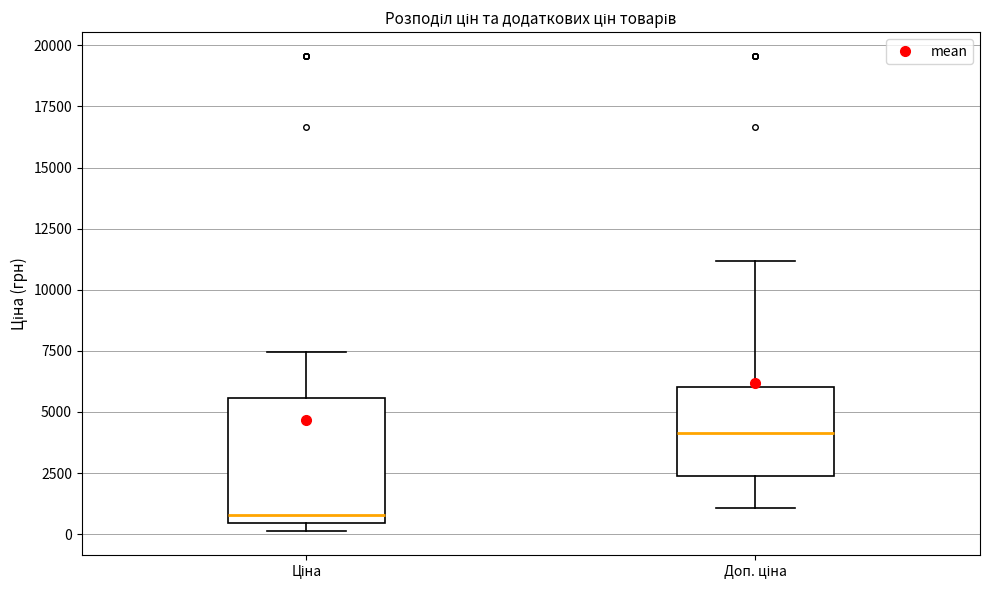

Reading left to right, read every box against the y-axis: the position of its median line, the range the box covers, and the ends of its whiskers. The values are not printed on the chart, so give them approximately, as read against the axis.

Ціна: median 1000, box 500 to 5500, whiskers 0 to 7500
Доп. ціна: median 4000, box 2500 to 6000, whiskers 1000 to 11000